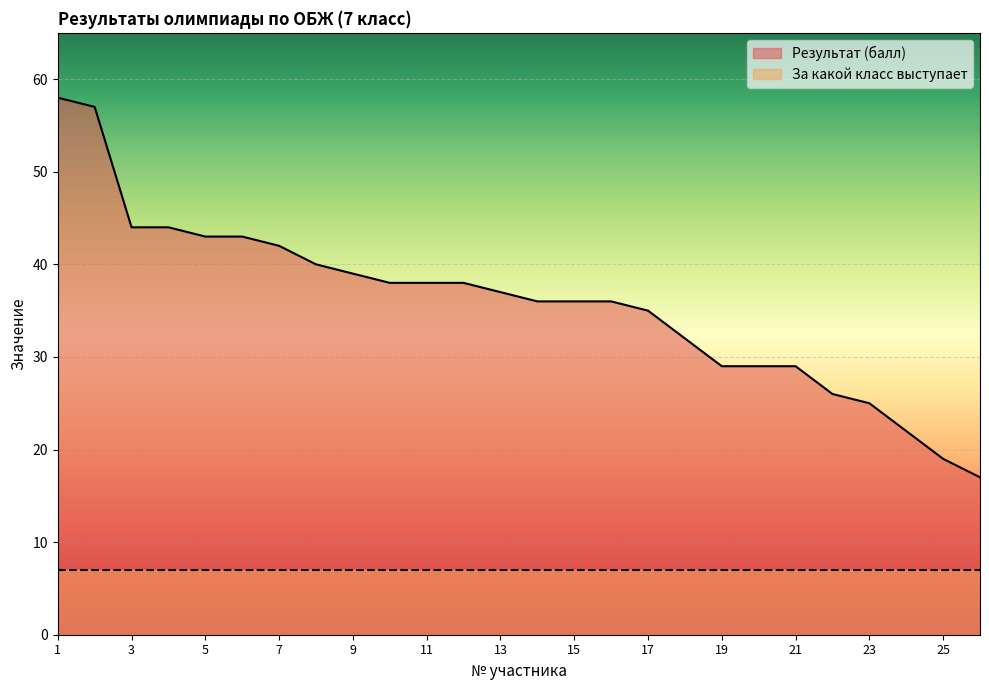

List the labels in order of value, smallest first.

26, 25, 24, 23, 22, 19, 20, 21, 18, 17, 14, 15, 16, 13, 10, 11, 12, 9, 8, 7, 5, 6, 3, 4, 2, 1